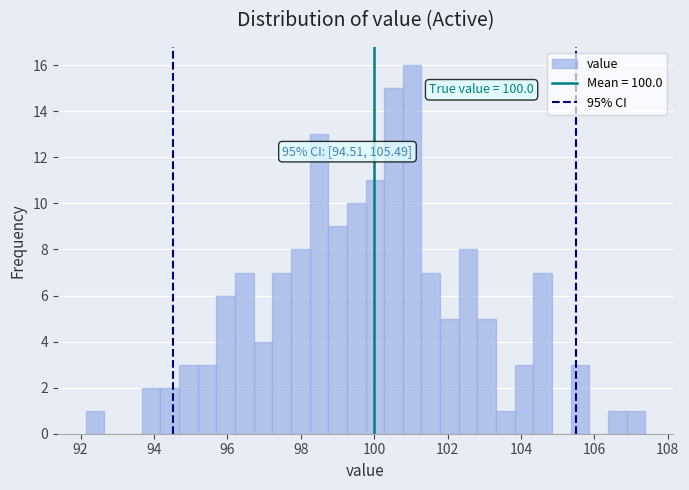

Around what value on the x-axis is the tallest bar? Give the approximate position of its centre, as read against the axis.

101.0